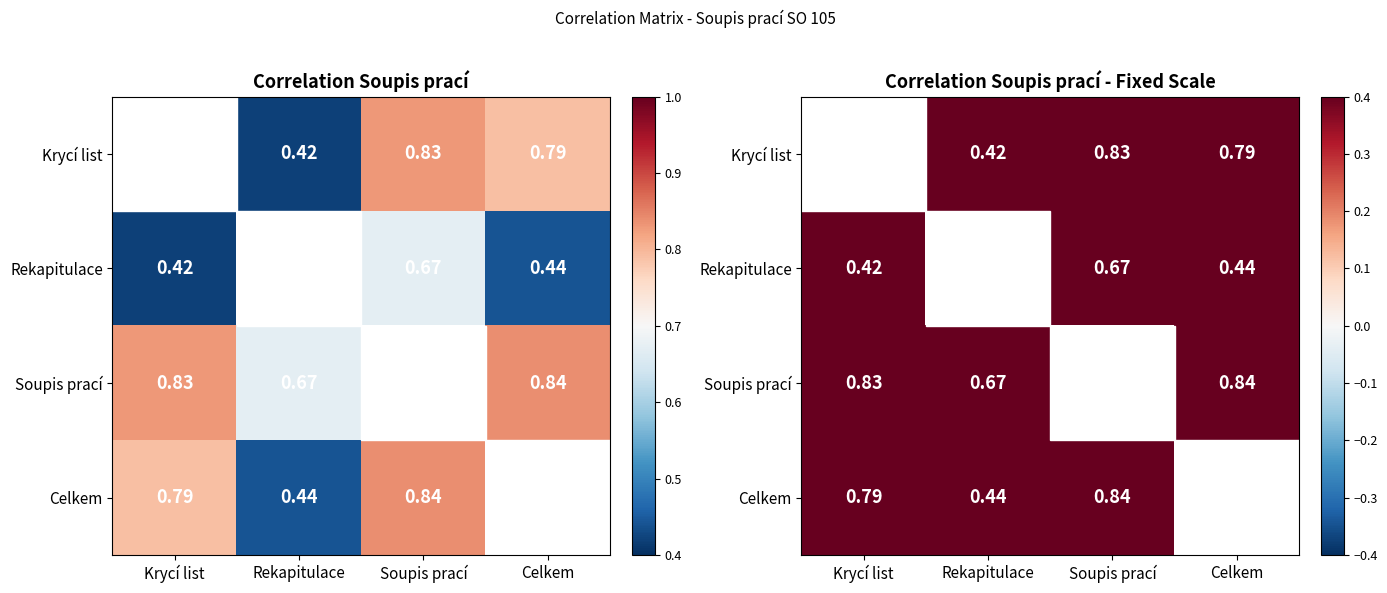

At which category is the sum across all series the highest?

Soupis prací